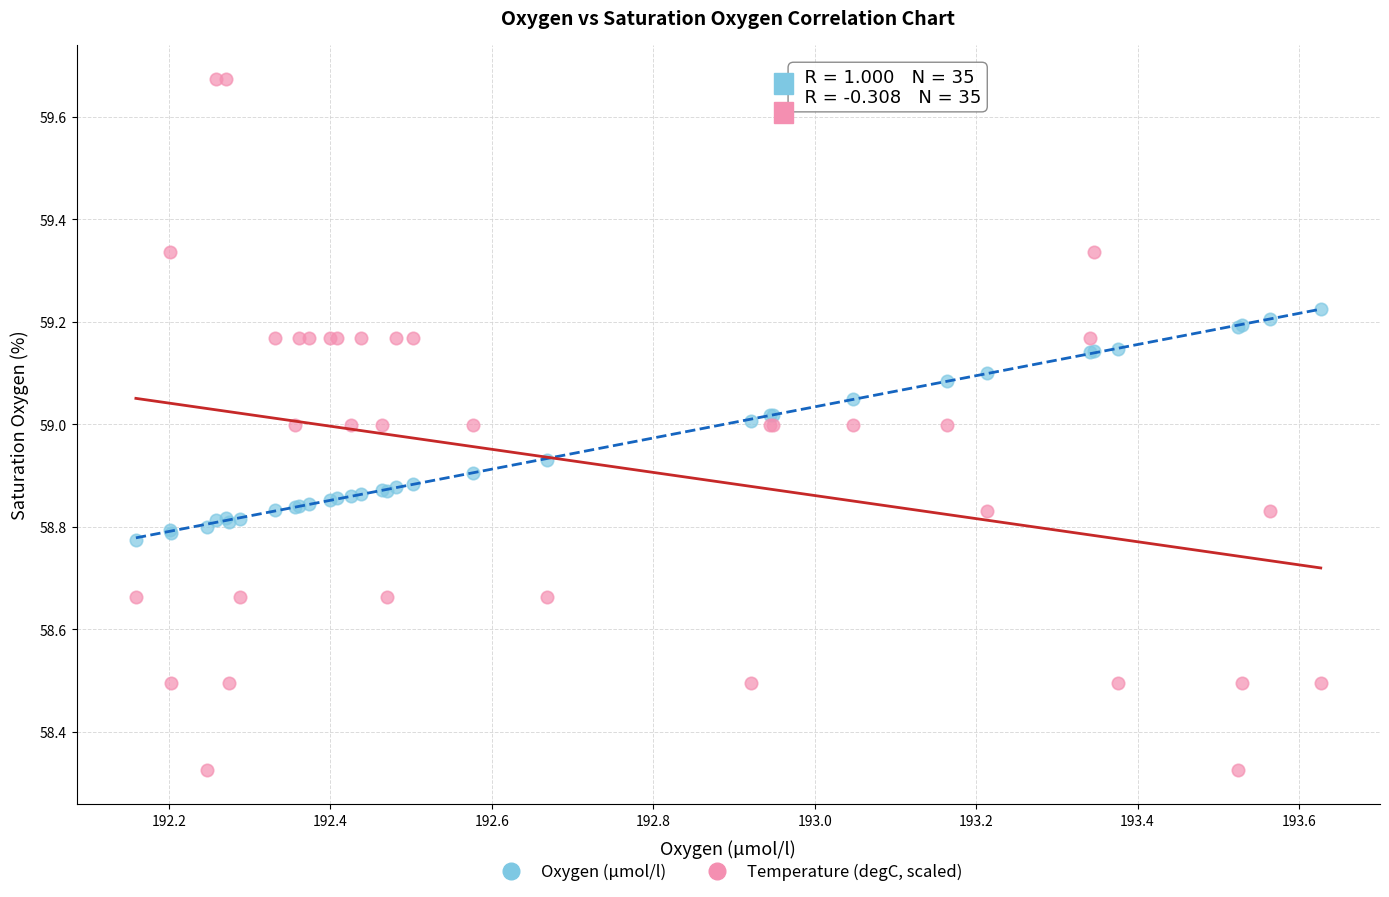

What are all the series names shown in the legend?

Oxygen (µmol/l), Temperature (degC, scaled)